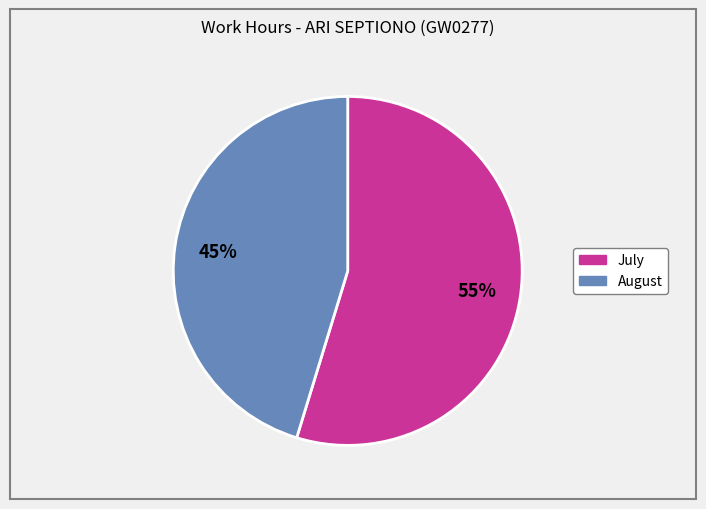

Is there a majority slice in this chart?

Yes